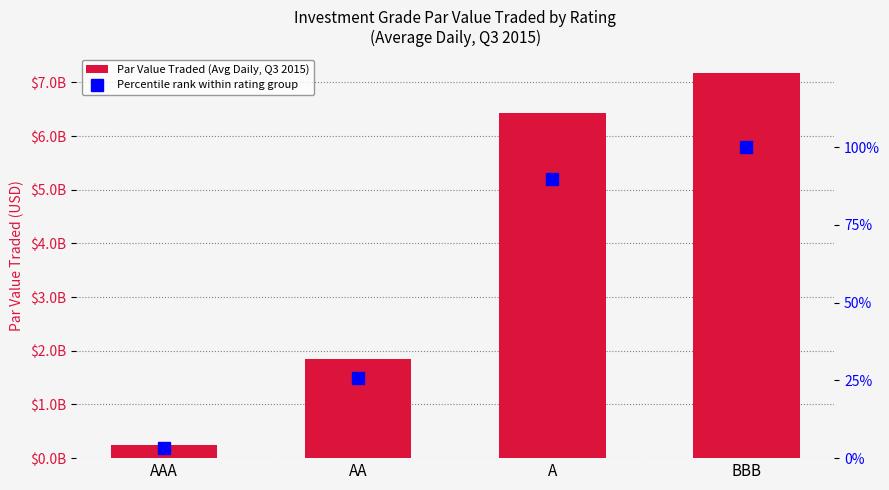

What is the label of the 4th bar from the right?

AAA